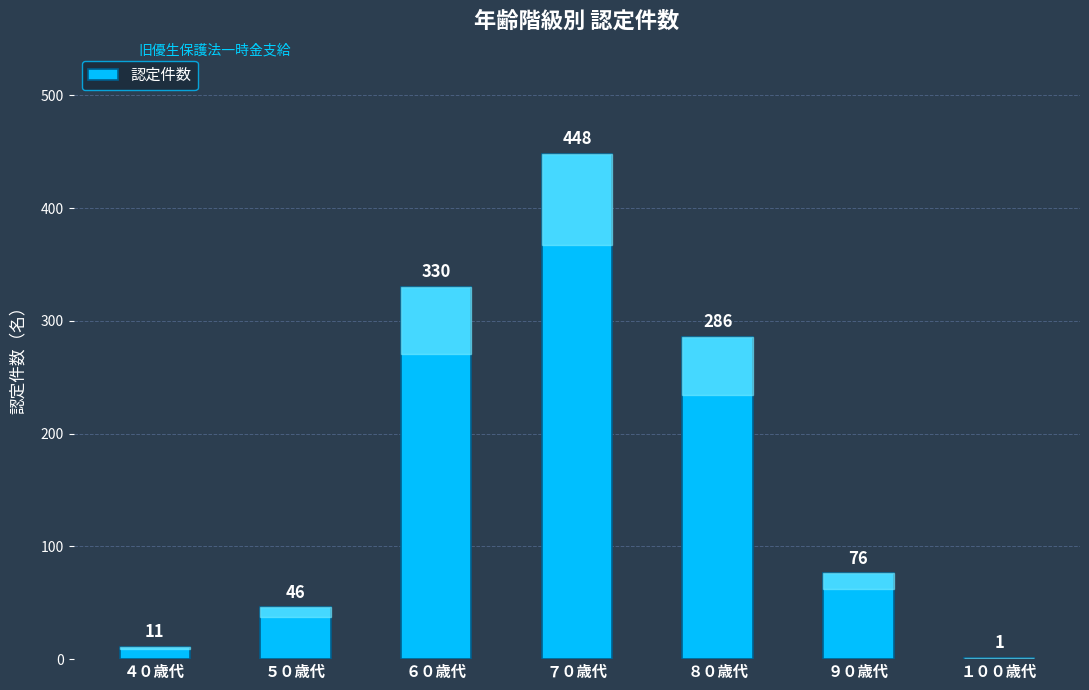

How many distinct data groups are displayed?

1